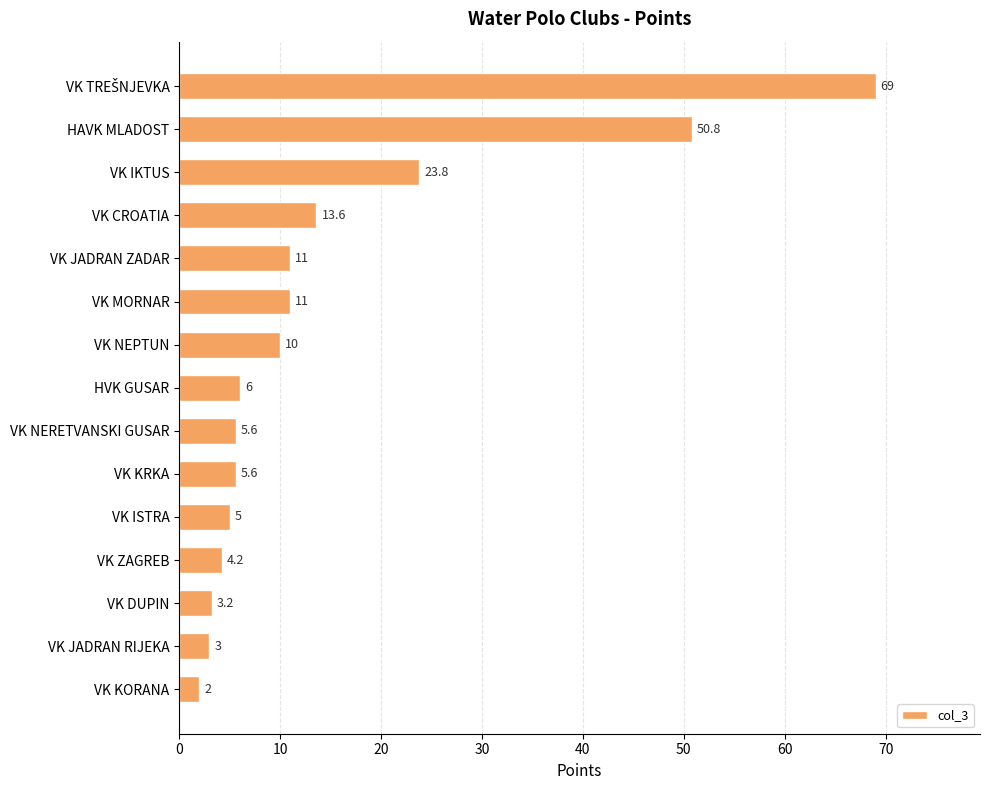

Are the bars horizontal?

Yes